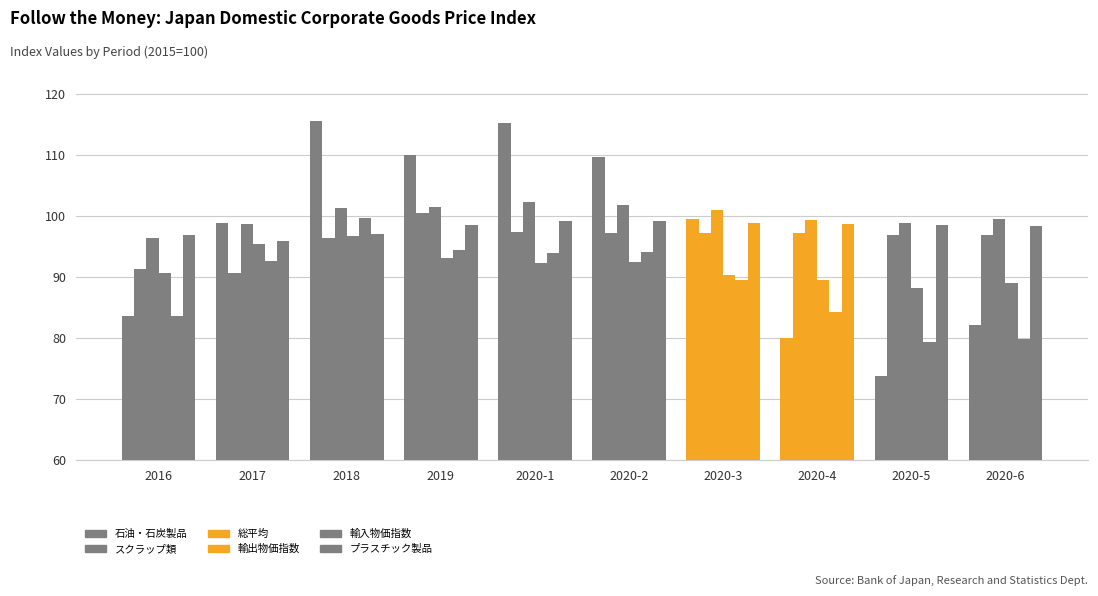

Which label corresponds to the largest value in the chart?

2018